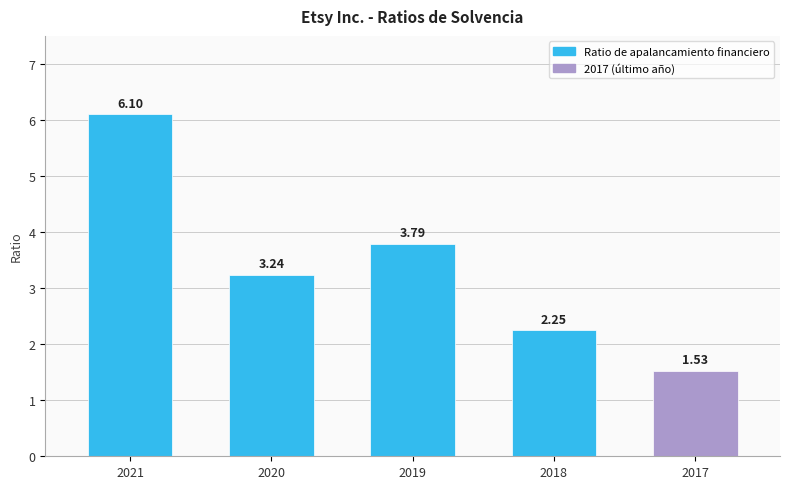

Rank the categories by value from lowest to highest.

2017, 2018, 2020, 2019, 2021